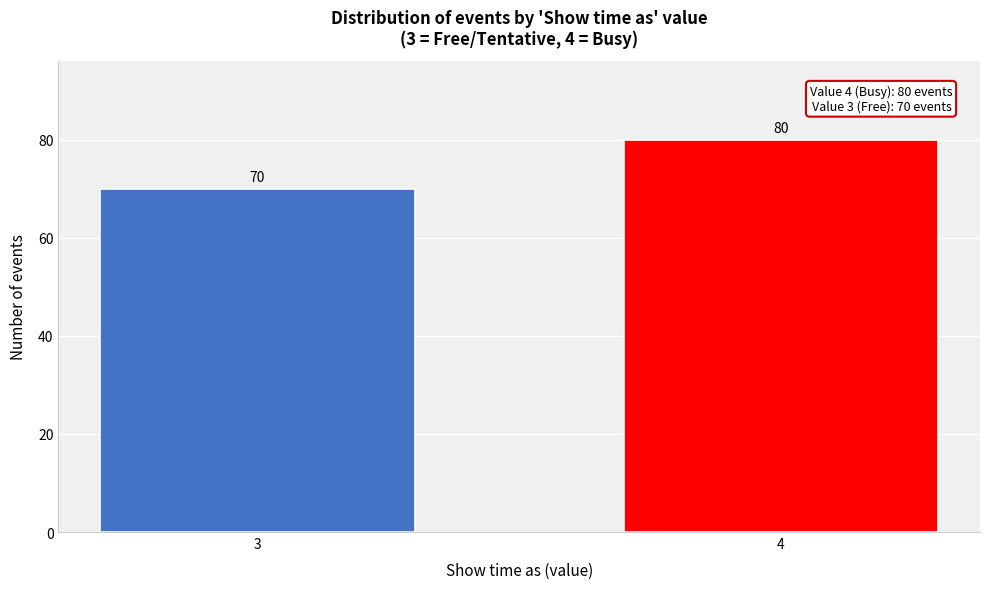

Reading left to right, list all the values displayed in this chart.

70	80